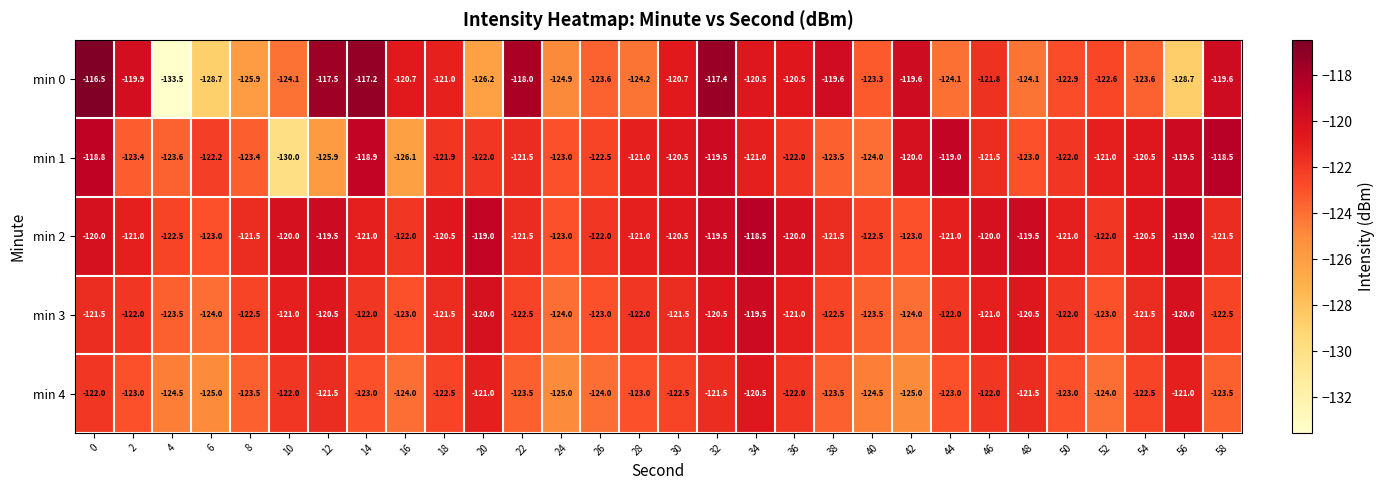

Is it true that min 1 equals -121.0 at 28?

True